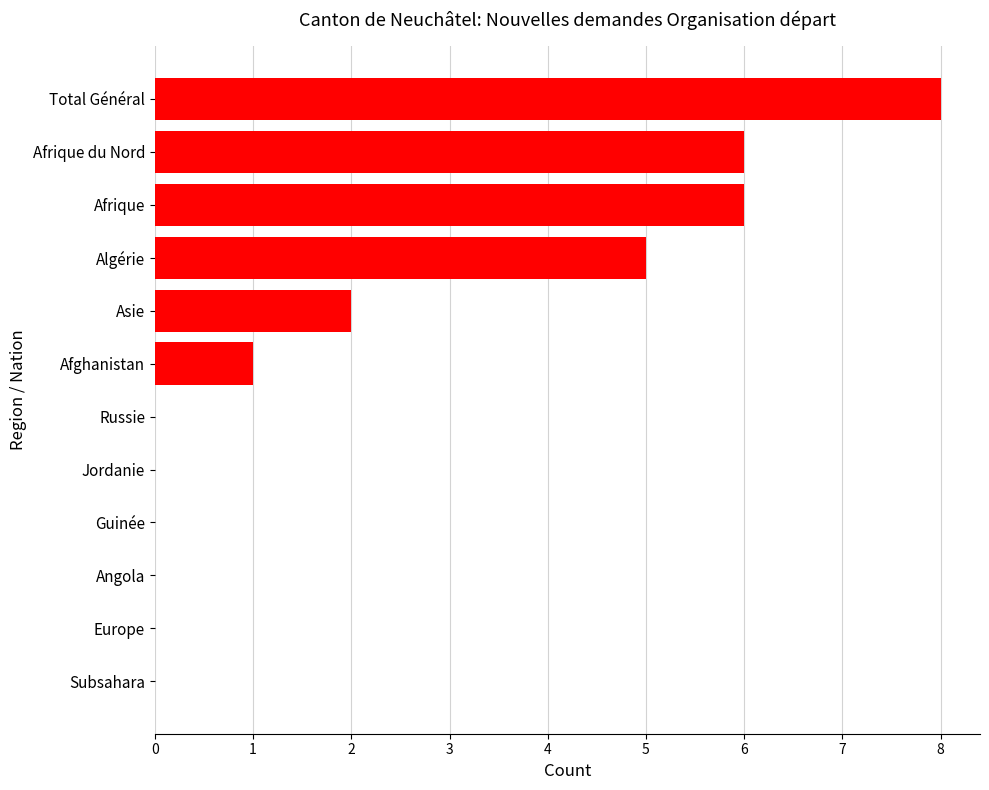

At which label is the value closest to 4?

Algérie